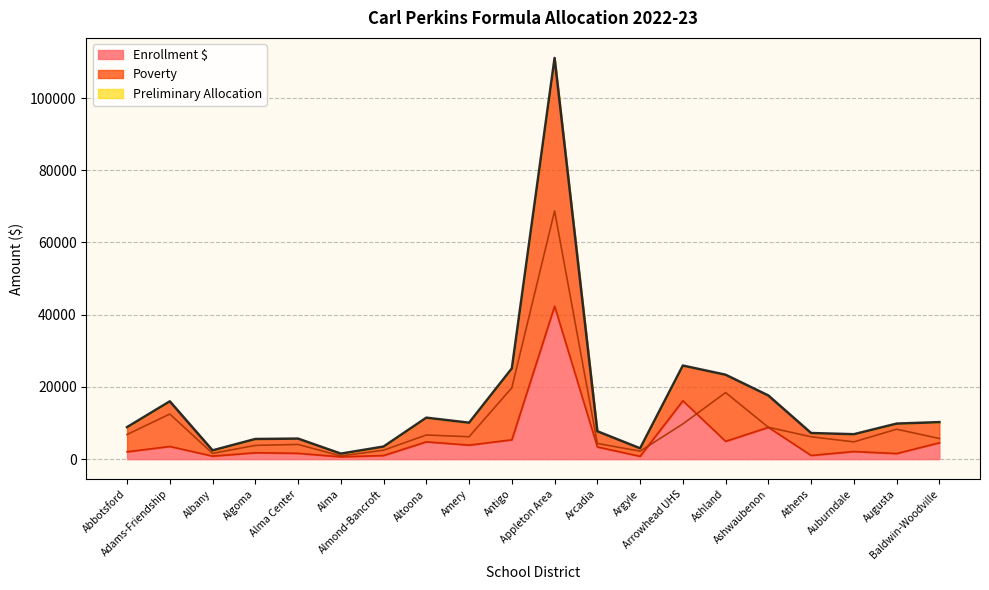

What is the lowest value of the Poverty series?

886